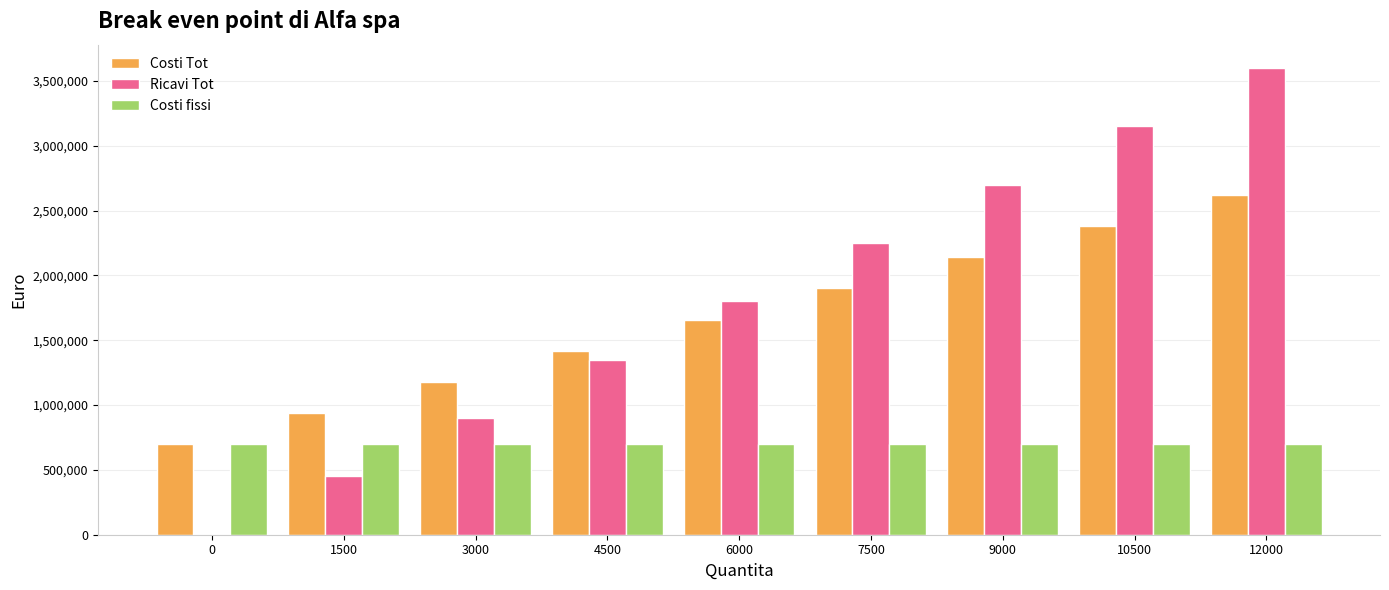

True or false: Ricavi Tot has a value of 3600000 at 12000.

True